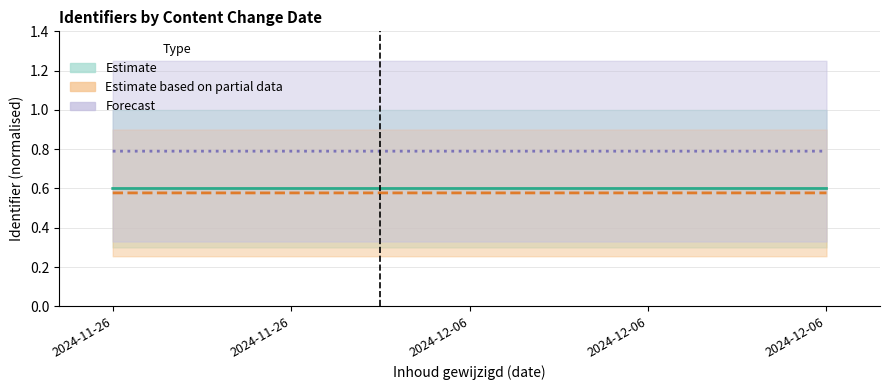

Reading right to left, extract all data points from this chart.

Estimate (mid): 2024-12-06=0.6	2024-12-06=0.6	2024-12-06=0.6	2024-11-26=0.6	2024-11-26=0.6
Estimate based on partial data (mid): 2024-12-06=0.6	2024-12-06=0.6	2024-12-06=0.6	2024-11-26=0.6	2024-11-26=0.6
Forecast (mid): 2024-12-06=0.8	2024-12-06=0.8	2024-12-06=0.8	2024-11-26=0.8	2024-11-26=0.8